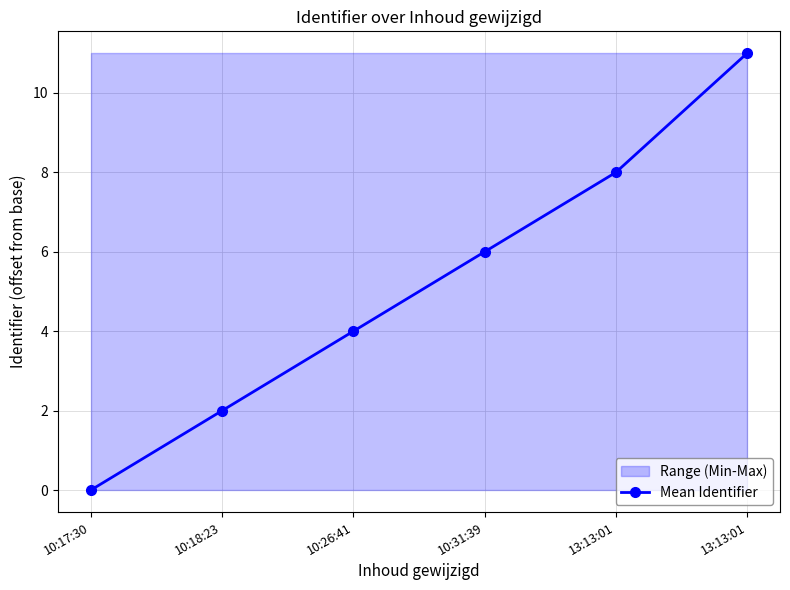

What is the value of the 6th point from the left?

8